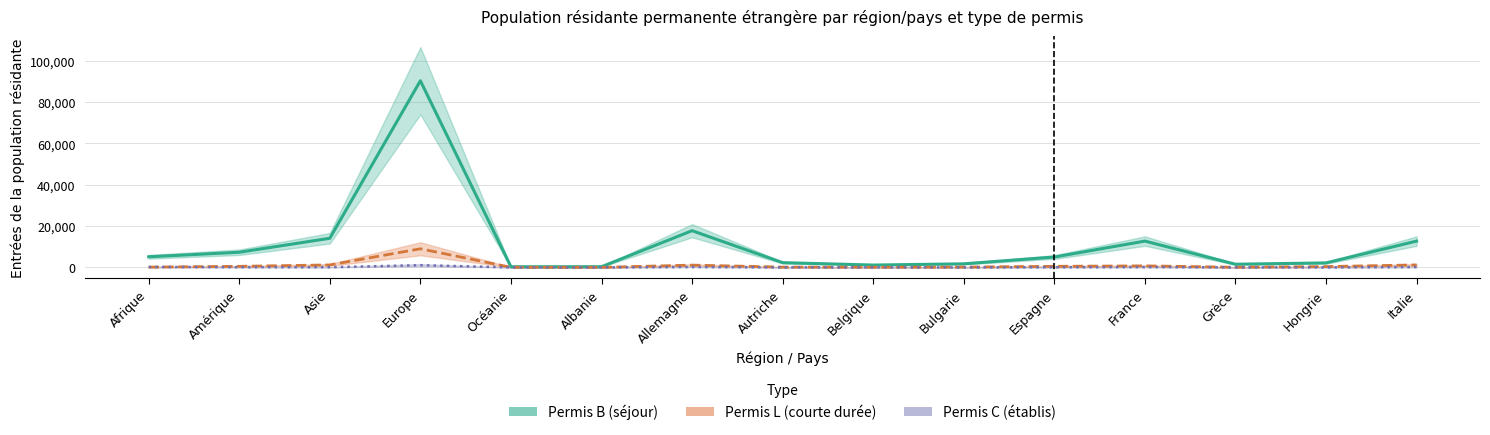

Reading right to left, transcribe all the data shown in this chart.

Permis B Total: Italie=12728	Hongrie=2173	Grèce=1533	France=12732	Espagne=5015	Bulgarie=1725	Belgique=1130	Autriche=2293	Allemagne=17770	Albanie=323	Océanie=296	Europe=90384	Asie=14105	Amérique=7329	Afrique=5135
Permis C Total: Italie=163	Hongrie=10	Grèce=13	France=141	Espagne=68	Bulgarie=1	Belgique=16	Autriche=25	Allemagne=189	Albanie=2	Océanie=3	Europe=1053	Asie=91	Amérique=102	Afrique=193
Permis L Total: Italie=1199	Hongrie=391	Grèce=66	France=736	Espagne=514	Bulgarie=141	Belgique=73	Autriche=144	Allemagne=1100	Albanie=13	Océanie=37	Europe=9016	Asie=1200	Amérique=514	Afrique=134